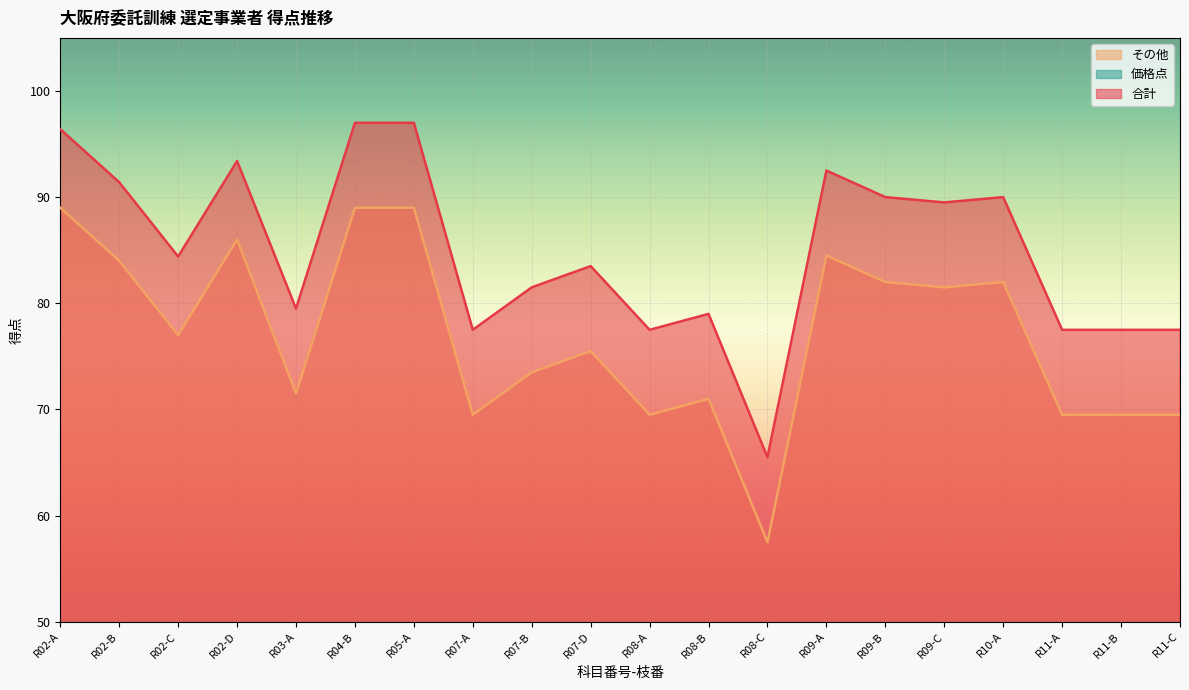

How many data points in その他 are above 77?

9